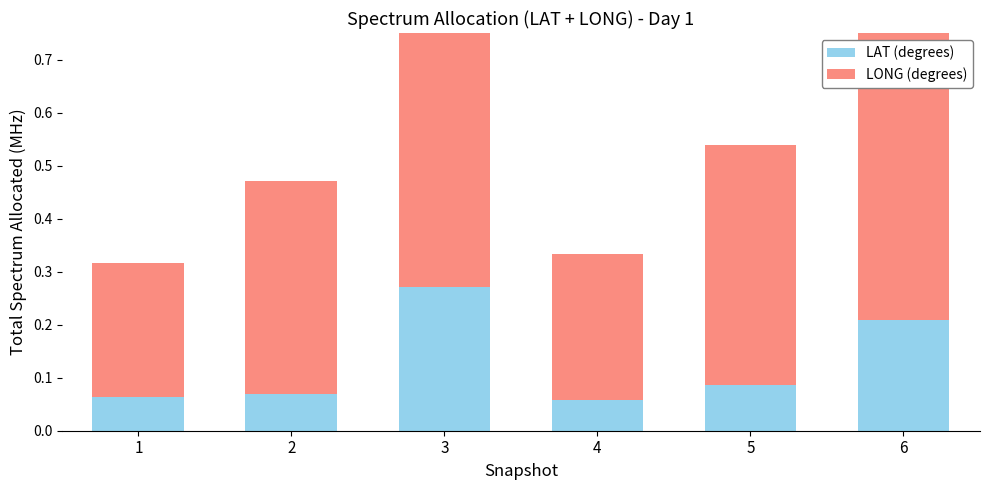

What is the lowest value of the LONG (degrees) series?

0.3